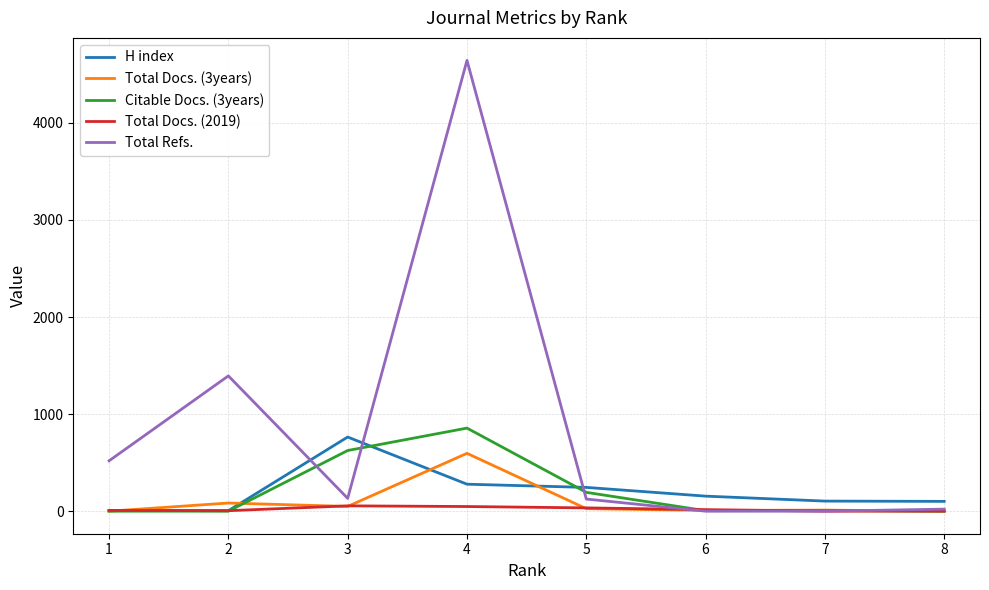

Which series has the largest range (max minus min)?

Total Refs.